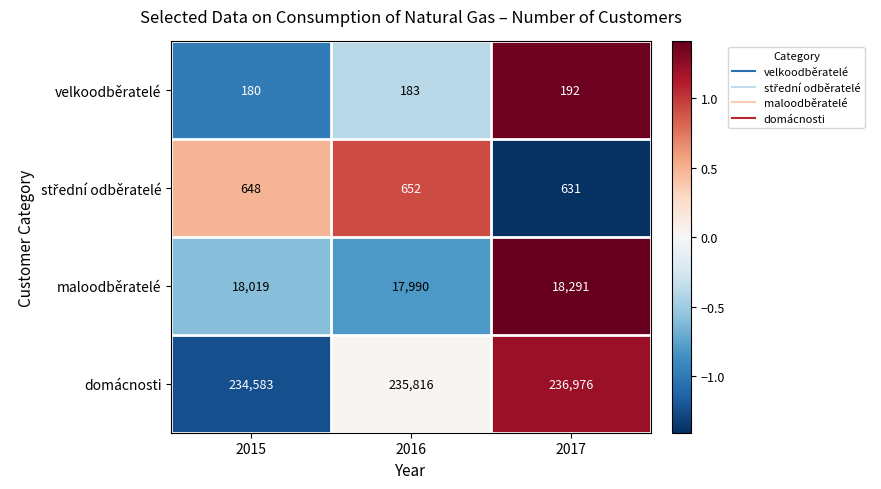

At which label is velkoodběratelé closest to 186?

2016